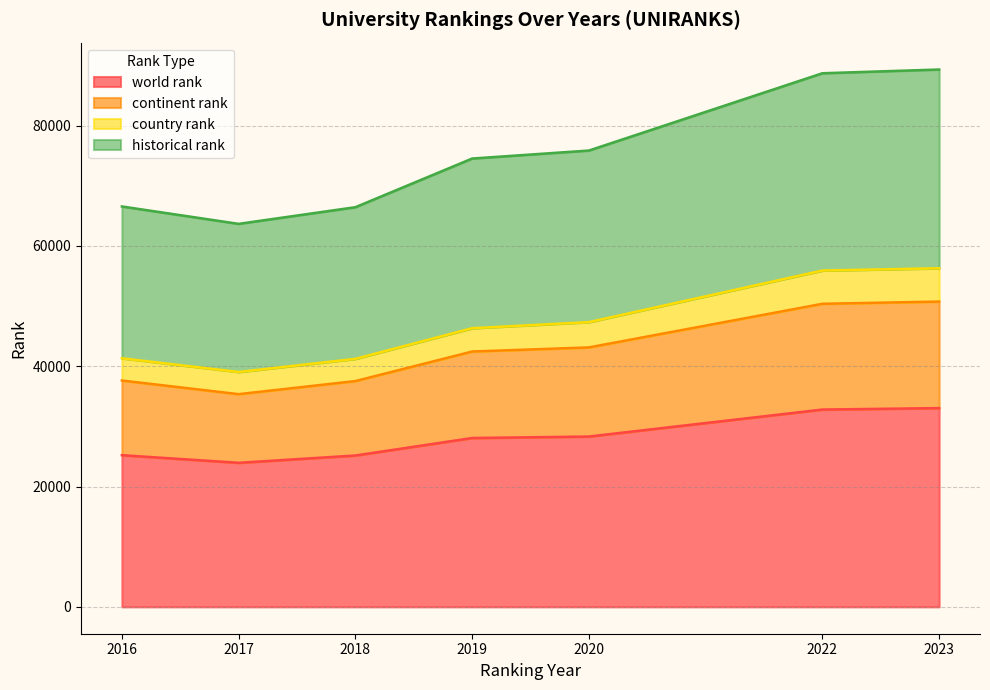

At which category is the sum across all series the highest?

2023